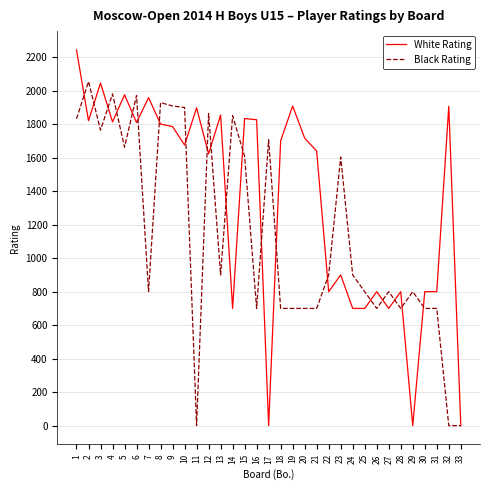

Does the chart have visible grid lines?

Yes